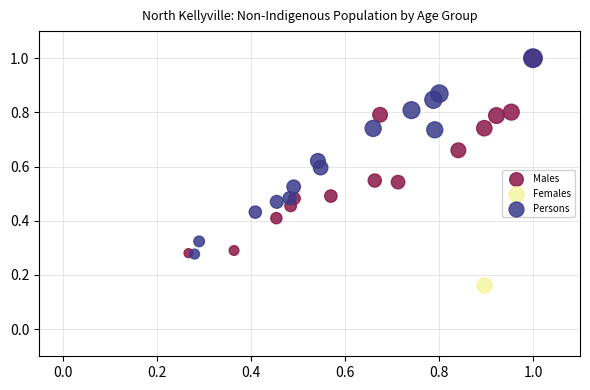

What are all the series names shown in the legend?

Males, Females, Persons